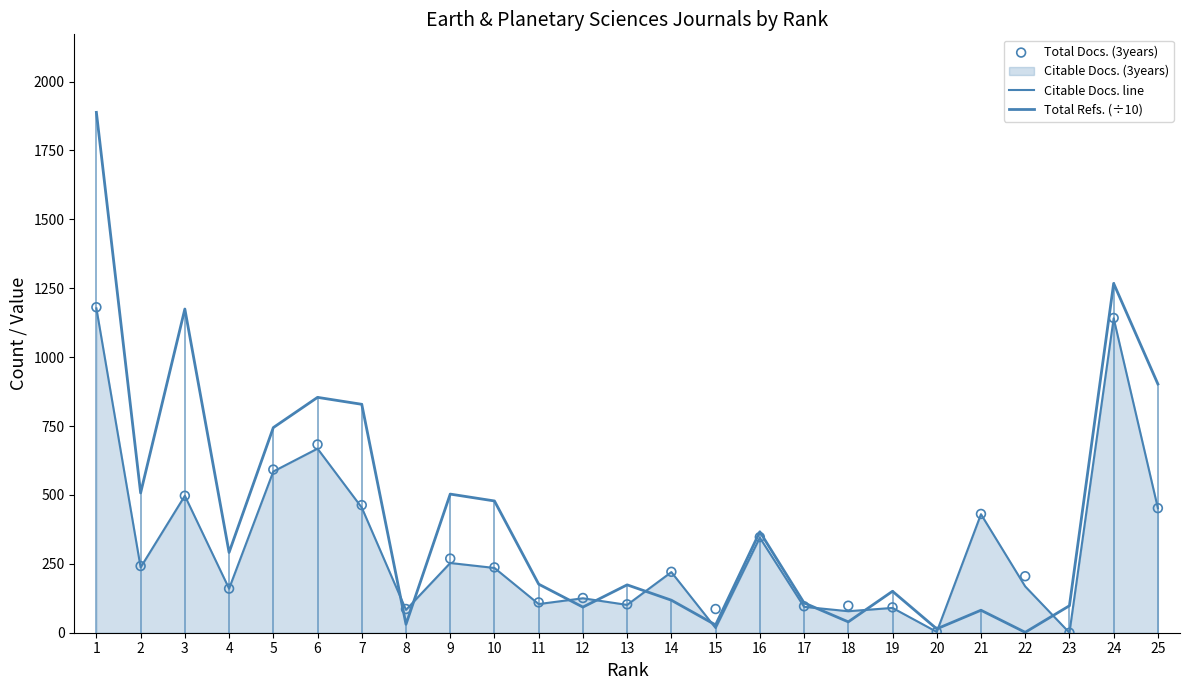

Which series contains the lowest Y value?

Citable Docs. line